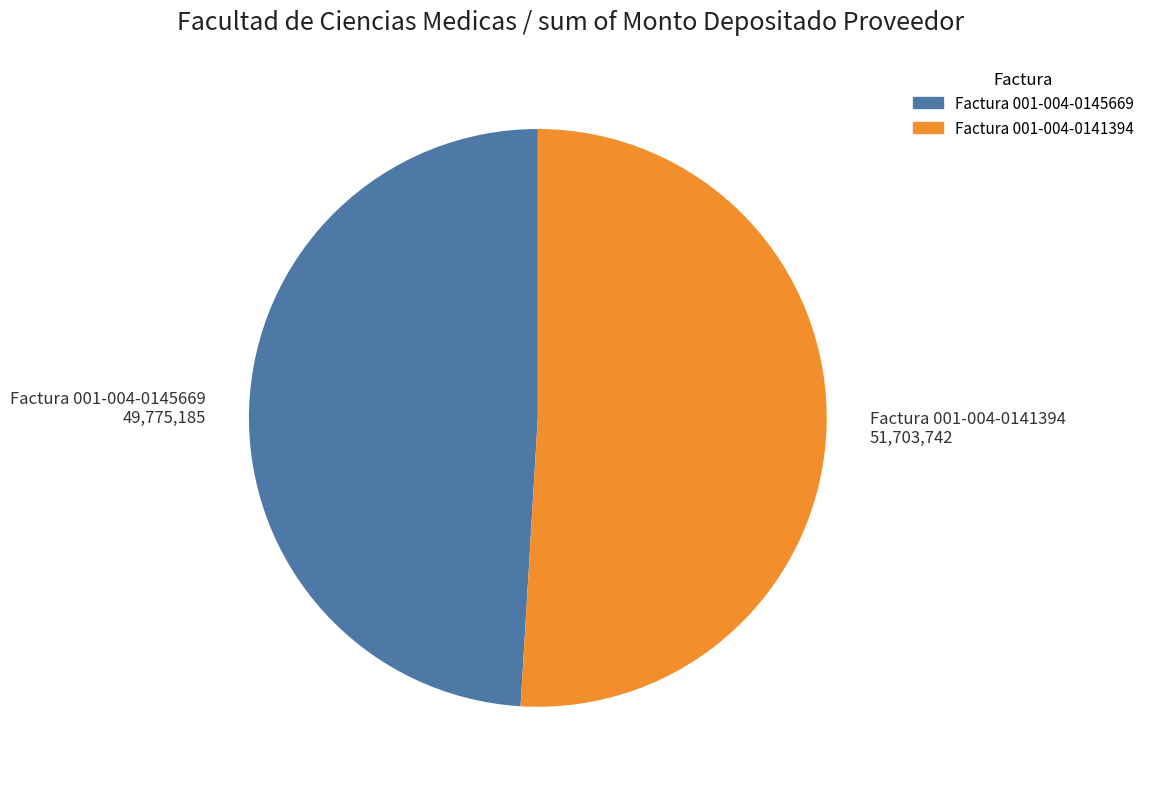

Approximately how many times larger is the value at Factura 001-004-0141394 compared to Factura 001-004-0145669?

1.0